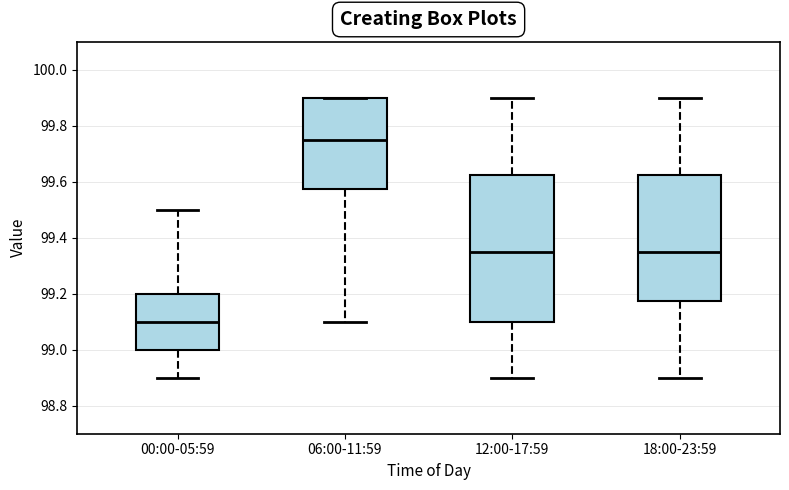

Where is the lower edge of the box for 06:00-11:59 on the y-axis? The values are not printed on the chart, so give them approximately, as read against the axis.

99.58